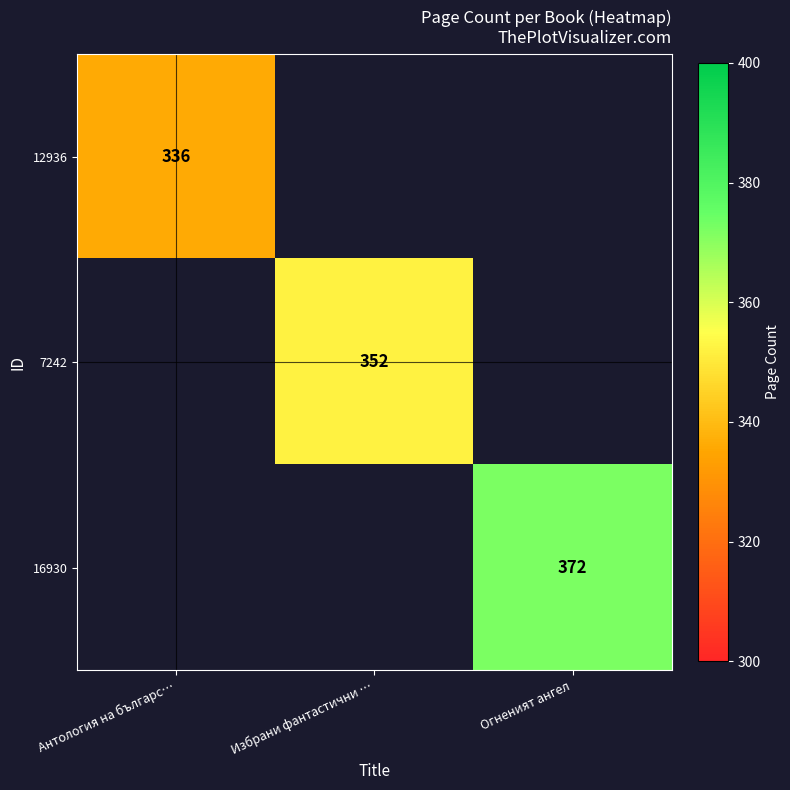

True or false: 16930 has a value of 372 at Огненият ангел.

True